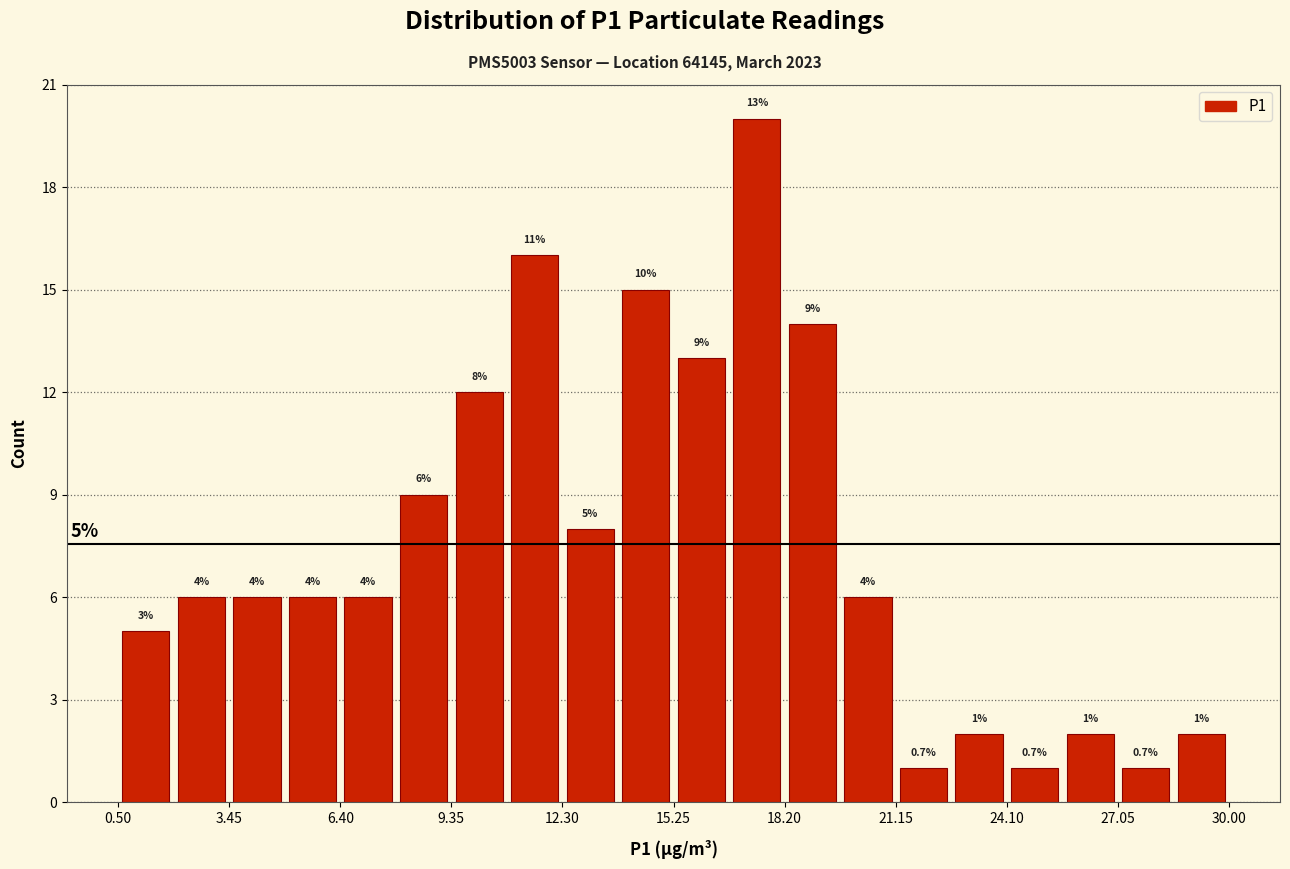

Around what value on the x-axis is the tallest bar? Give the approximate position of its centre, as read against the axis.

17.5